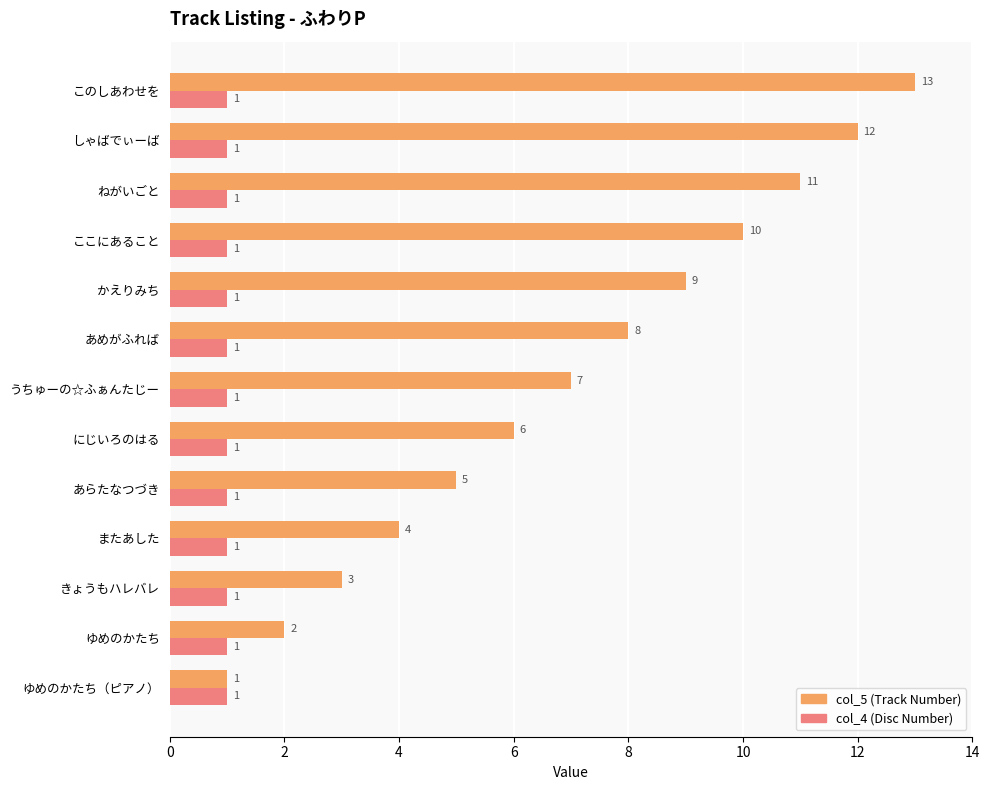

How many data points does each series have?

13